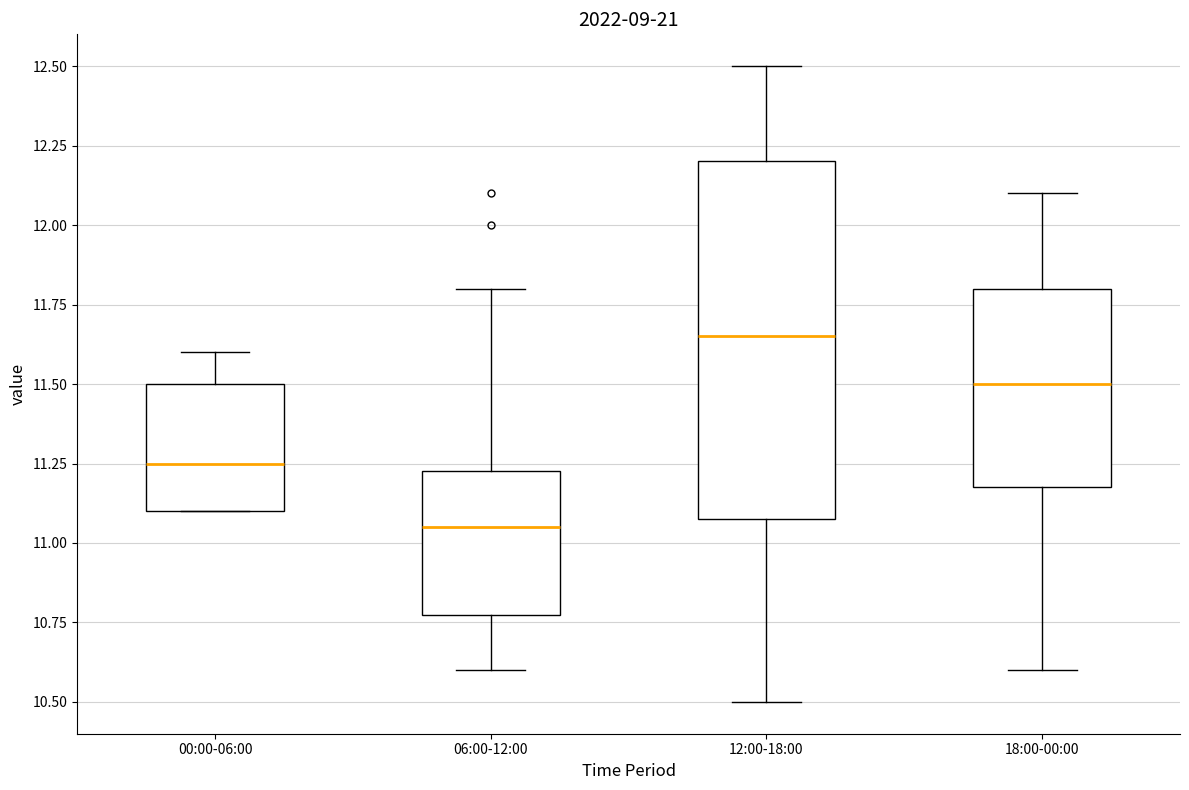

Which box has the highest median line?

12:00-18:00